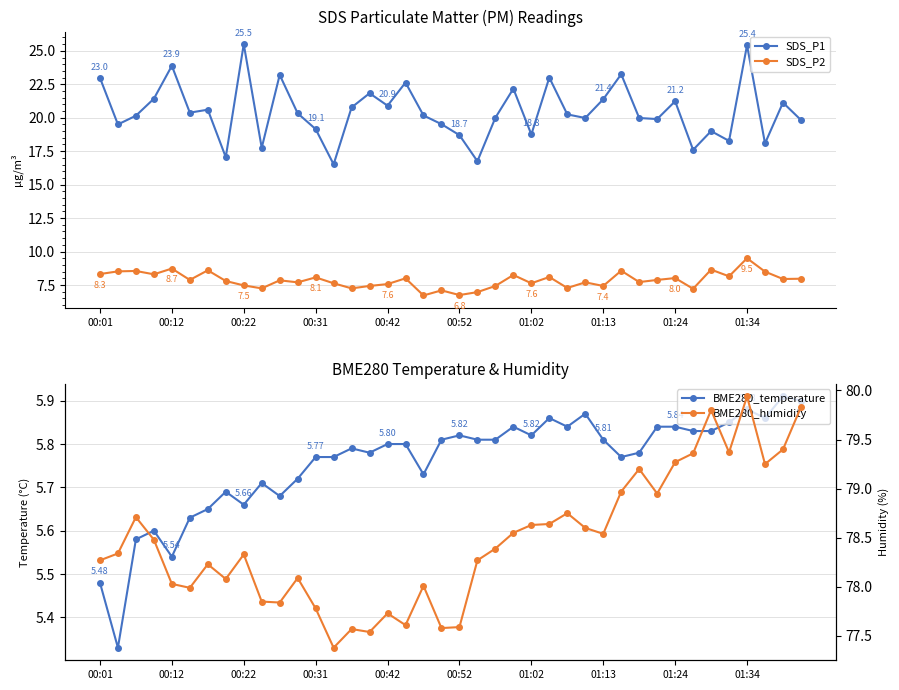

True or false: SDS_P2 has more than 0 interior local peaks.

True